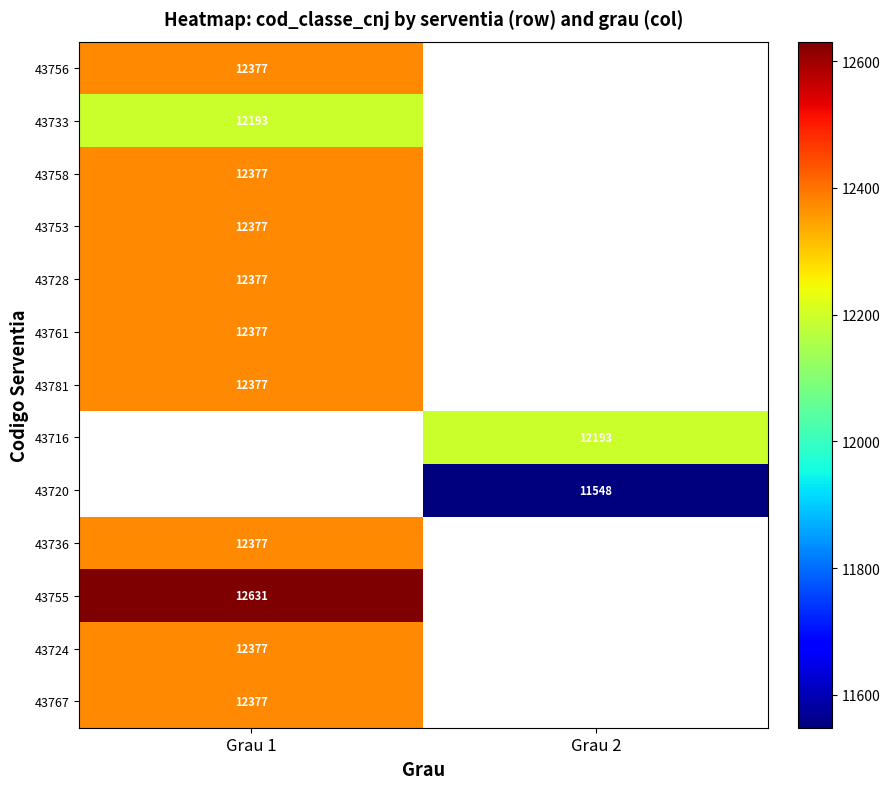

The 43728 series shows 12377 at Grau 1. True or false?

True